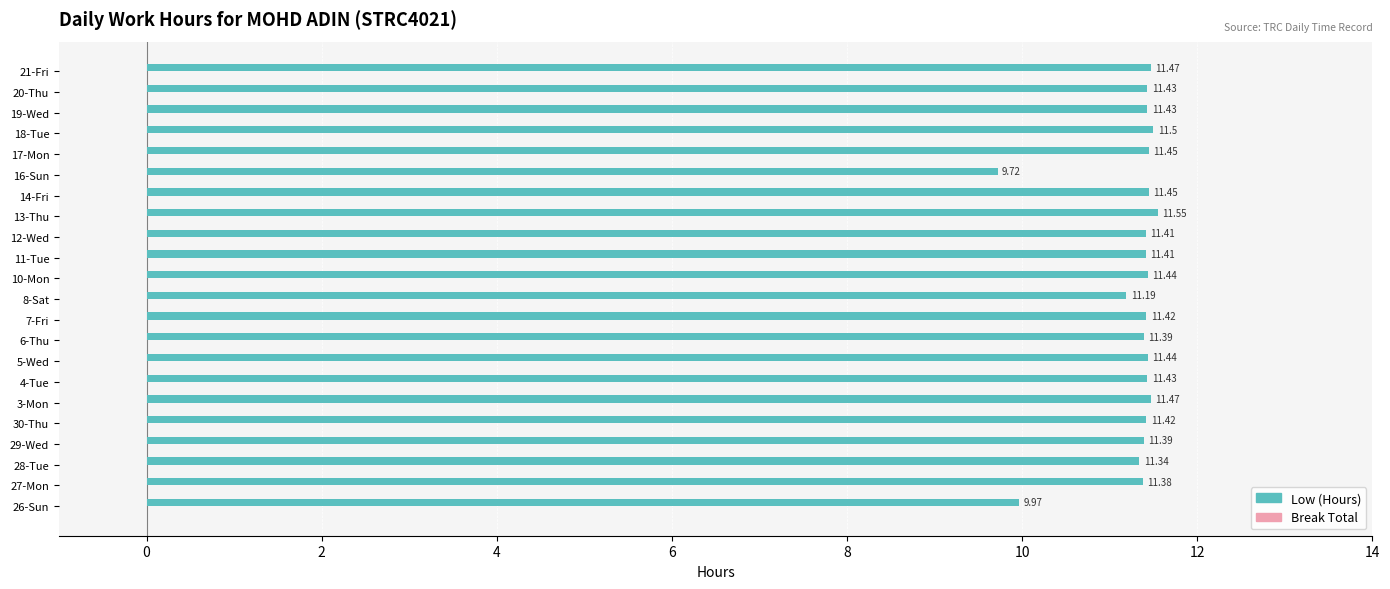

What is the difference between the maximum and minimum values?

1.8